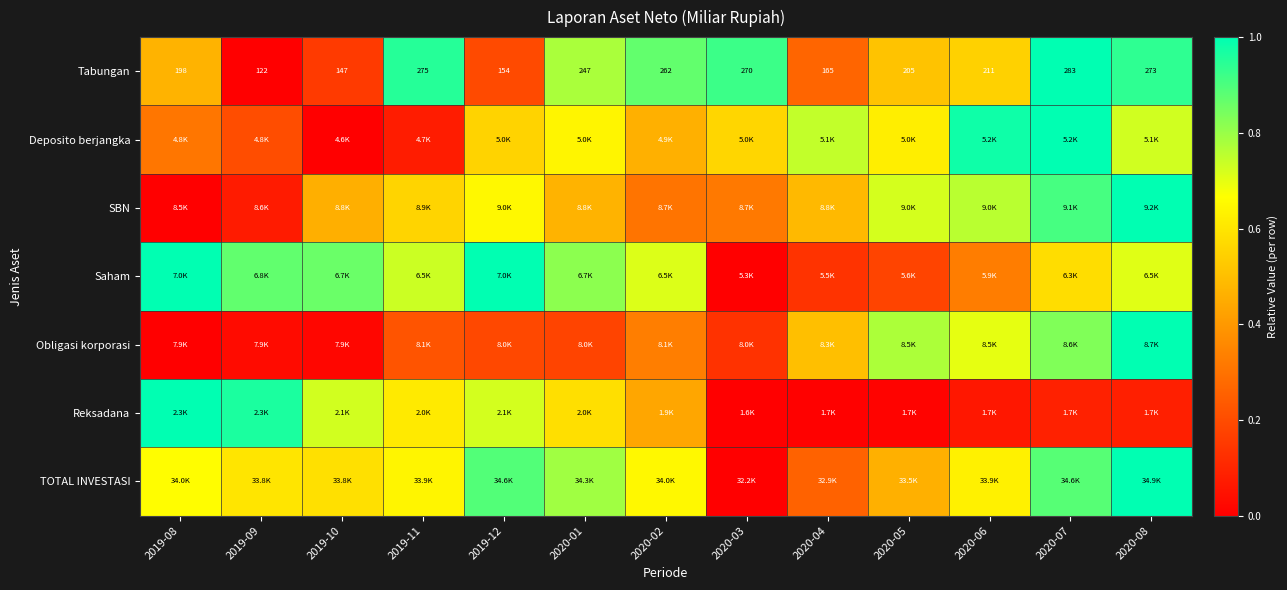

Which series has the largest total across all categories?

TOTAL INVESTASI